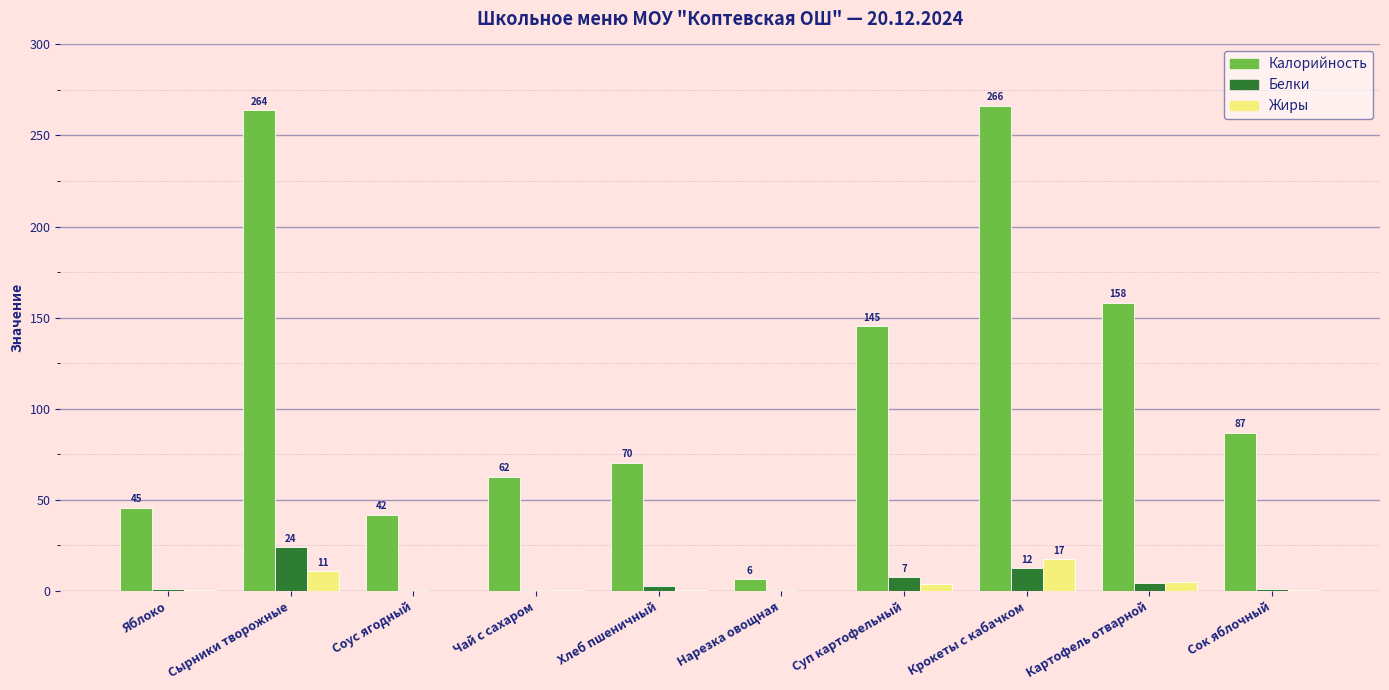

Reading right to left, extract all data points from this chart.

Калорийность: Сок яблочный=86.6	Картофель отварной=158.1	Крокеты с кабачком=266.3	Суп картофельный=145.1	Нарезка овощная=6.2	Хлеб пшеничный=70.3	Чай с сахаром=62.4	Соус ягодный=41.7	Сырники творожные=263.9	Яблоко=45.4
Белки: Сок яблочный=1.0	Картофель отварной=4.1	Крокеты с кабачком=12.3	Суп картофельный=7.4	Нарезка овощная=0.4	Хлеб пшеничный=2.3	Чай с сахаром=0.4	Соус ягодный=0.2	Сырники творожные=23.7	Яблоко=1.1
Жиры: Сок яблочный=0.2	Картофель отварной=5.0	Крокеты с кабачком=17.3	Суп картофельный=3.9	Нарезка овощная=0.0	Хлеб пшеничный=0.2	Чай с сахаром=0.1	Соус ягодный=0.0	Сырники творожные=10.7	Яблоко=0.2